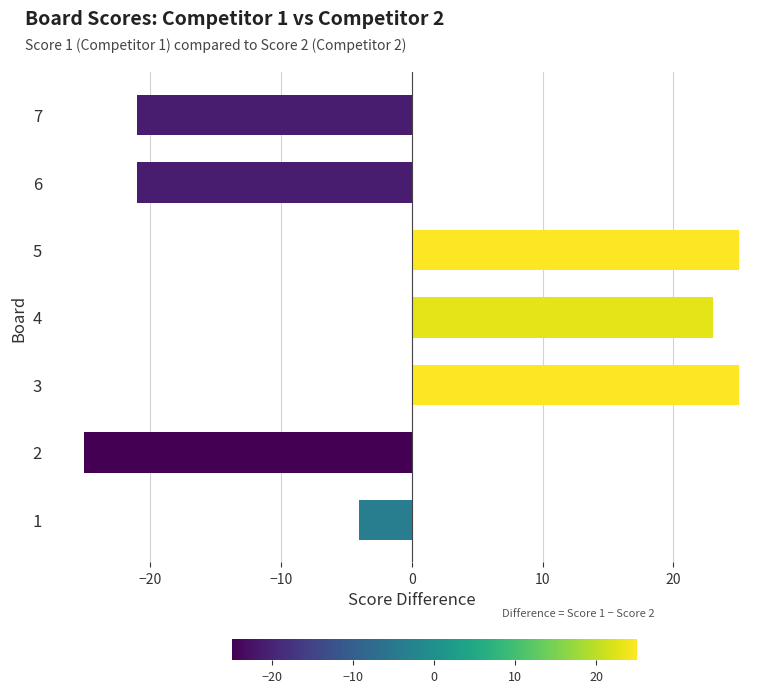

Is it true that the value at 6 is -7?

False